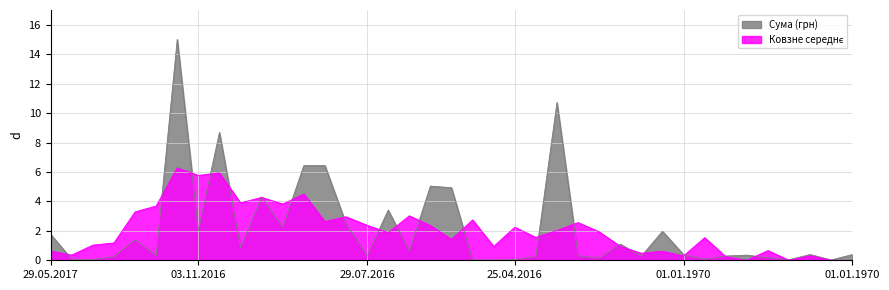

True or false: the data has more than 0 interior local peaks.

True